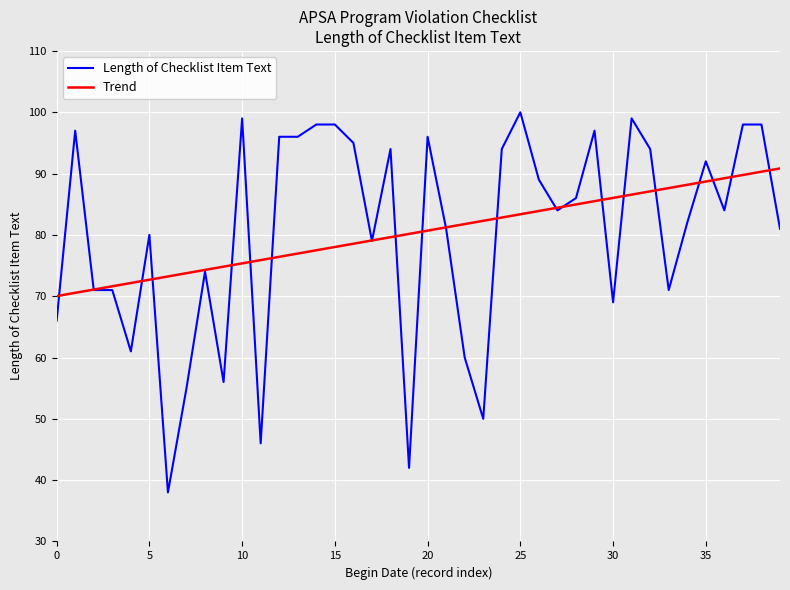

Which series has the widest spread of values?

Length of Checklist Item Text